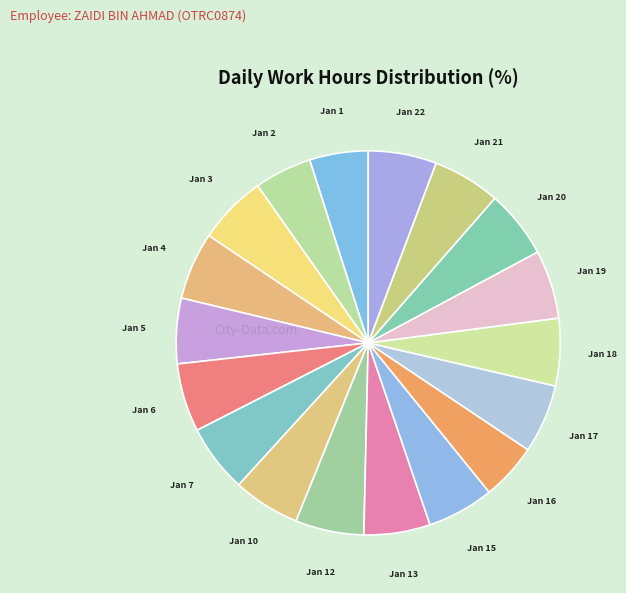

Count the number of slices in the pie.

18